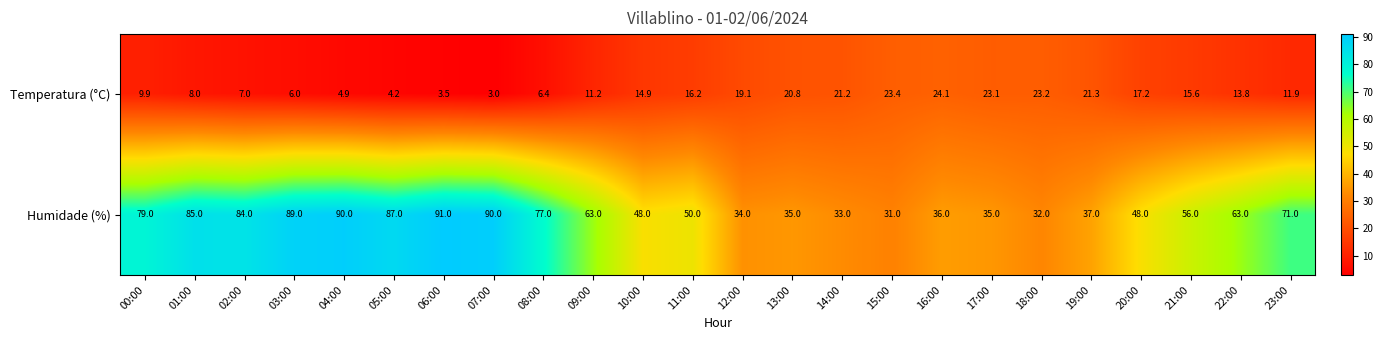

What is the average value of the Temperatura (°C) series?

13.7